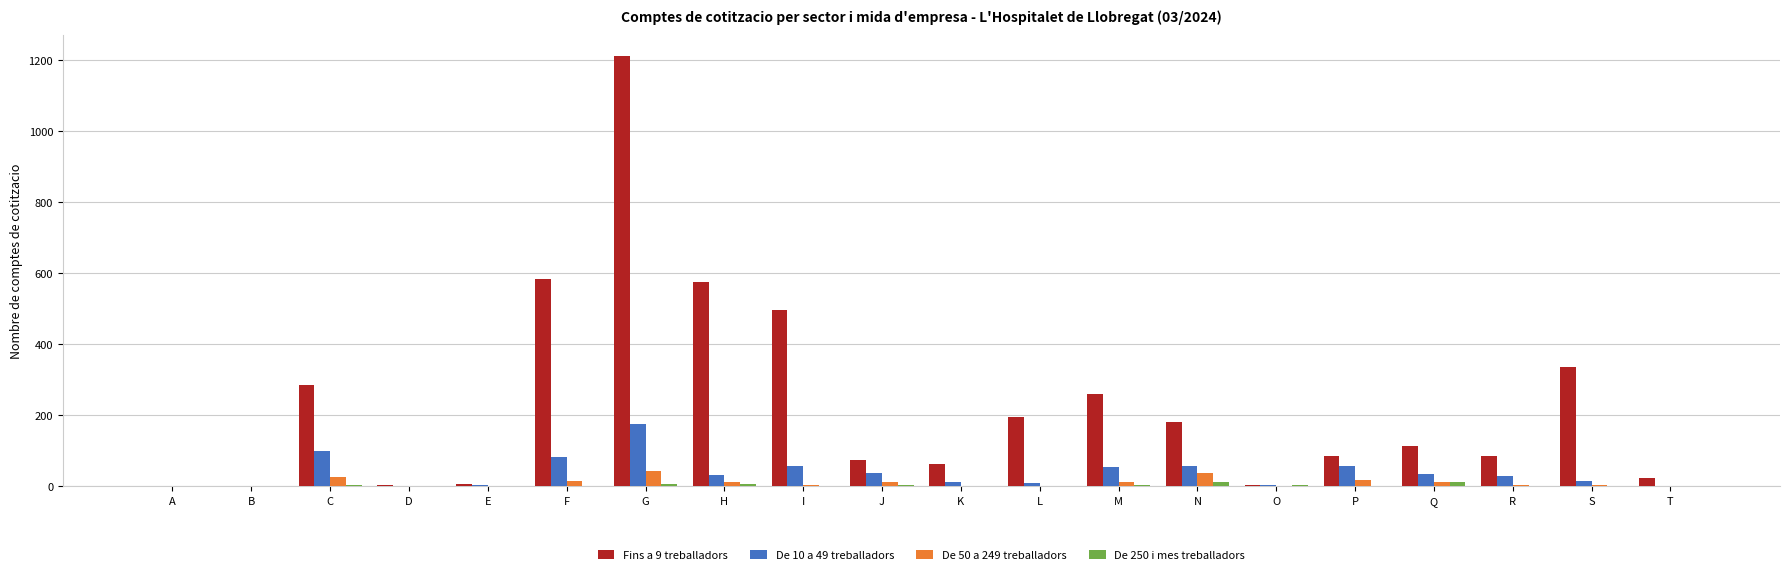

True or false: De 10 a 49 treballadors has a value of 28 at F.

False